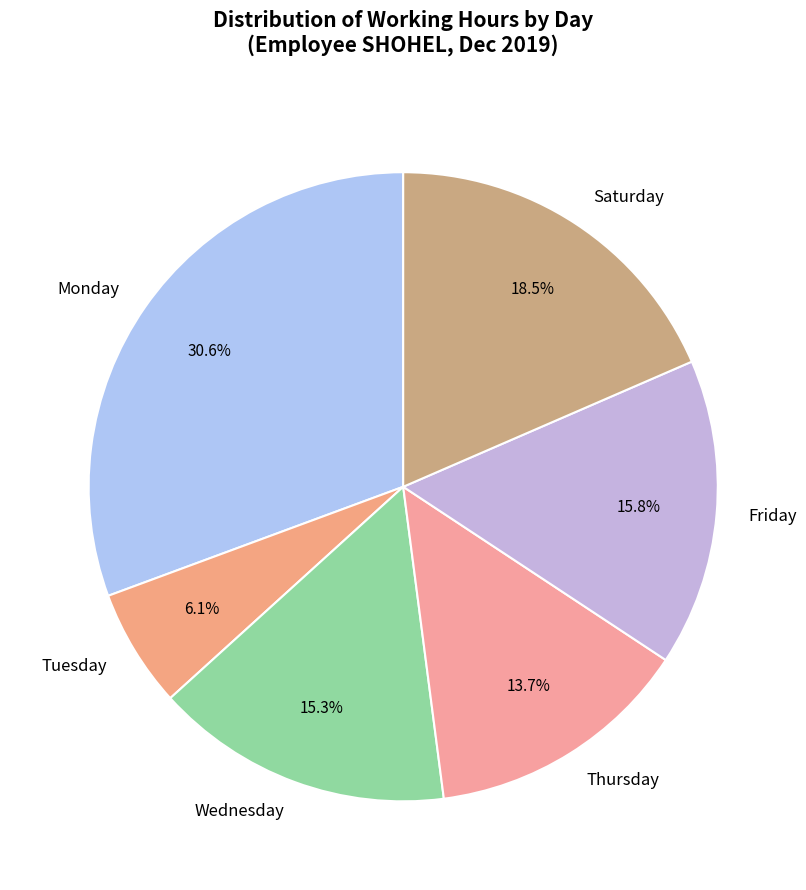

How many segments does this pie chart have?

6